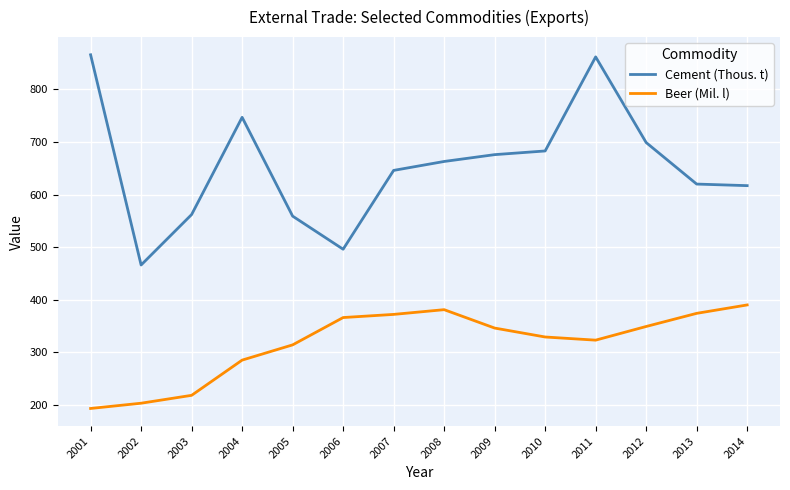

What is the sum of the Cement (Thous. t) values at 2009 and 2014?

1293